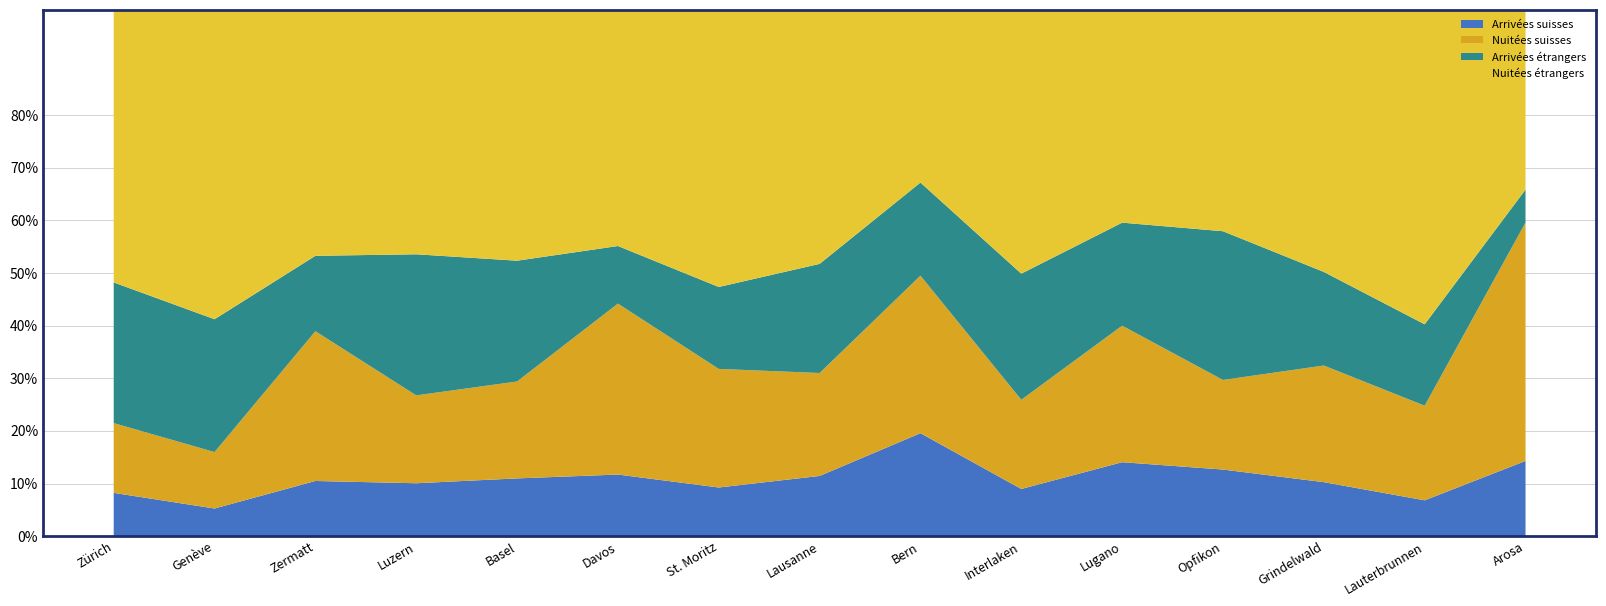

Reading left to right, transcribe all the data shown in this chart.

Arrivées suisses: 325356	147559	180307	178936	175369	130972	95865	127037	210589	86418	113282	111654	70894	42450	82485
Nuitées suisses: 524788	301502	489621	297394	294399	363540	233719	217314	322201	163429	209193	150224	153191	112197	261481
Arrivées étrangers: 1058096	709641	246552	477478	366989	122519	161514	230368	190527	231123	157862	249397	122951	96502	36176
Nuitées étrangers: 2049897	1652438	803937	827069	761908	502175	546151	536162	353185	483351	325990	371156	344153	372751	197096